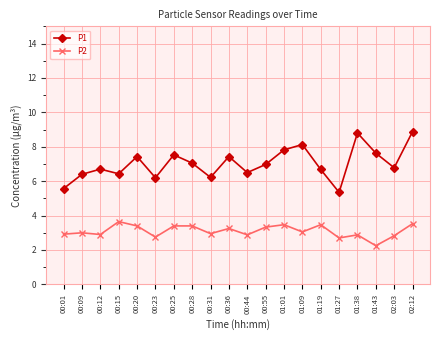

What is the highest value of the P1 series?

8.9